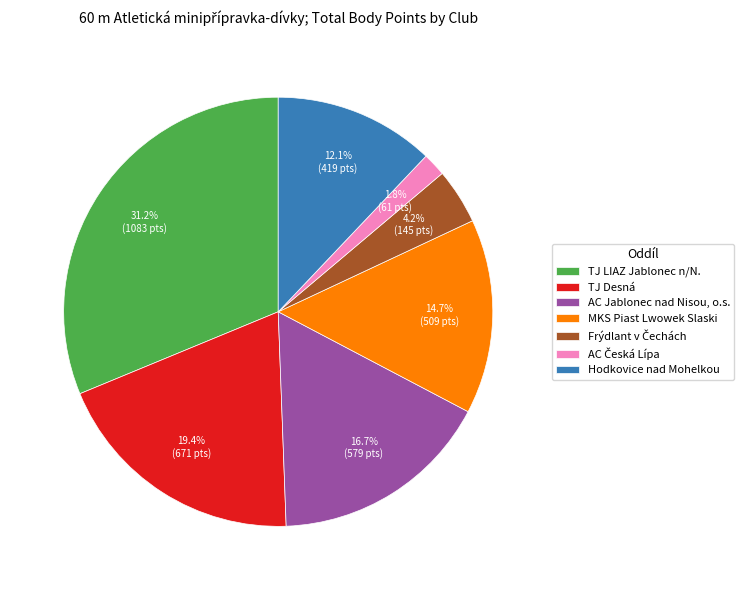

Is there any slice that represents more than half of the pie?

No